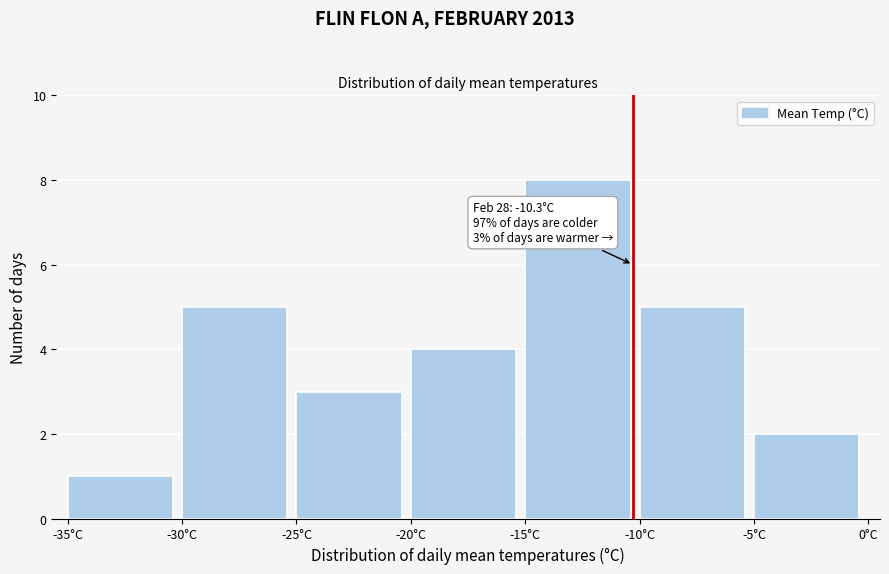

Over which range of the x-axis is the bar tallest?

-15 to -10